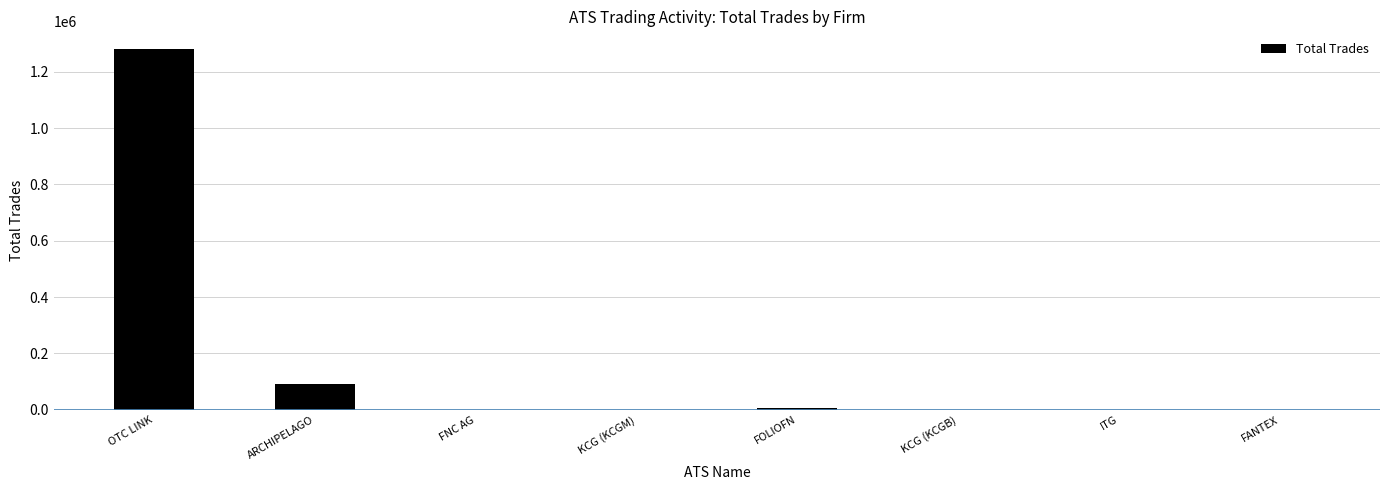

Where is the data nearest to the value 639640?

ARCHIPELAGO